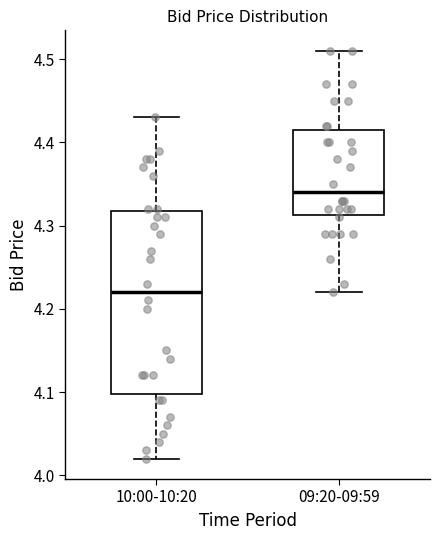

Which box has the highest median line?

09:20-09:59